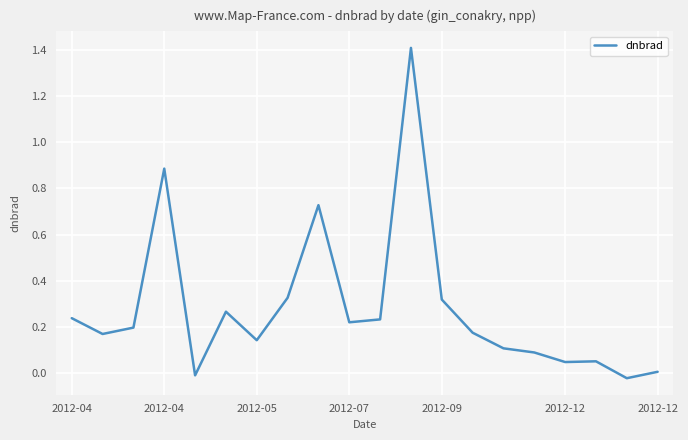

What is the maximum value shown in the chart?

1.4